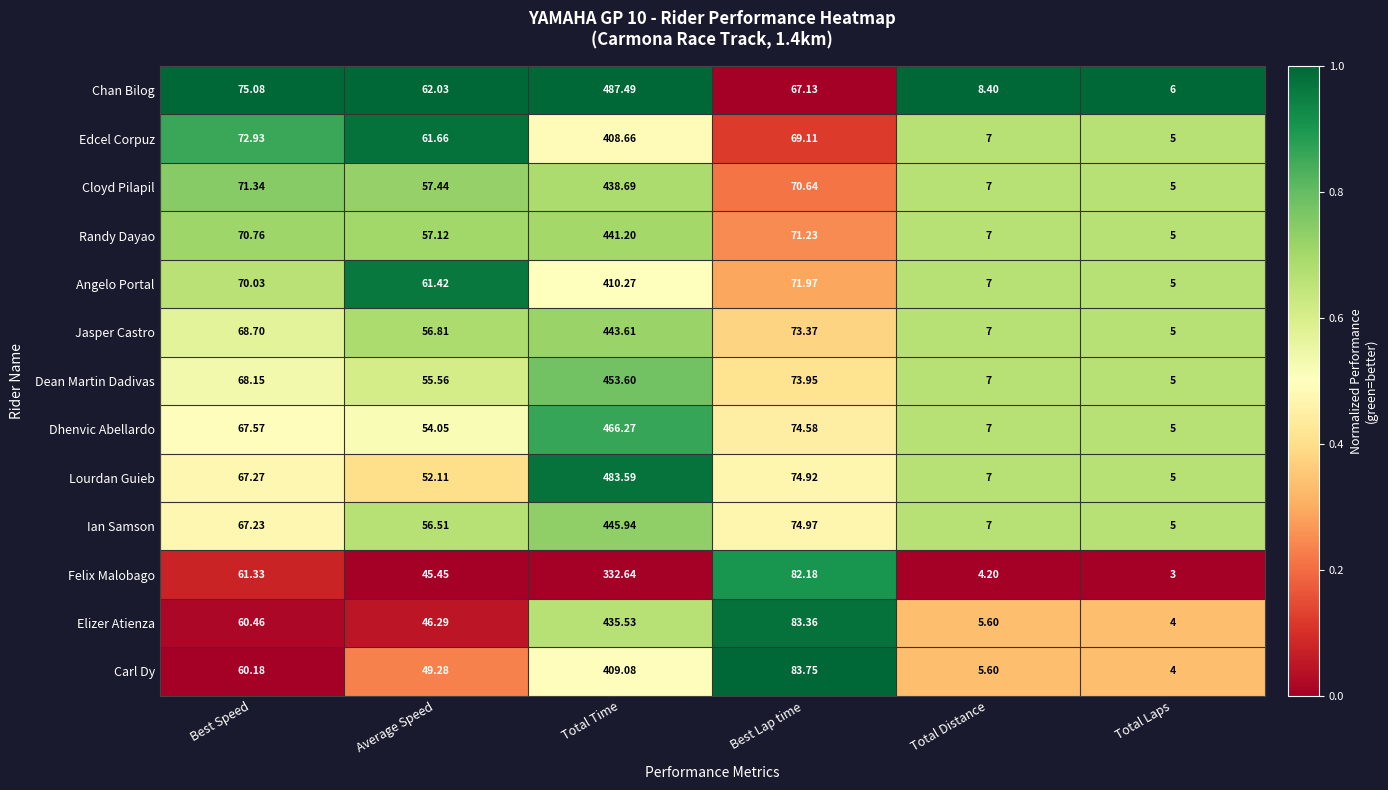

Between Total Time and Total Distance, which series saw the biggest shift?

Chan Bilog